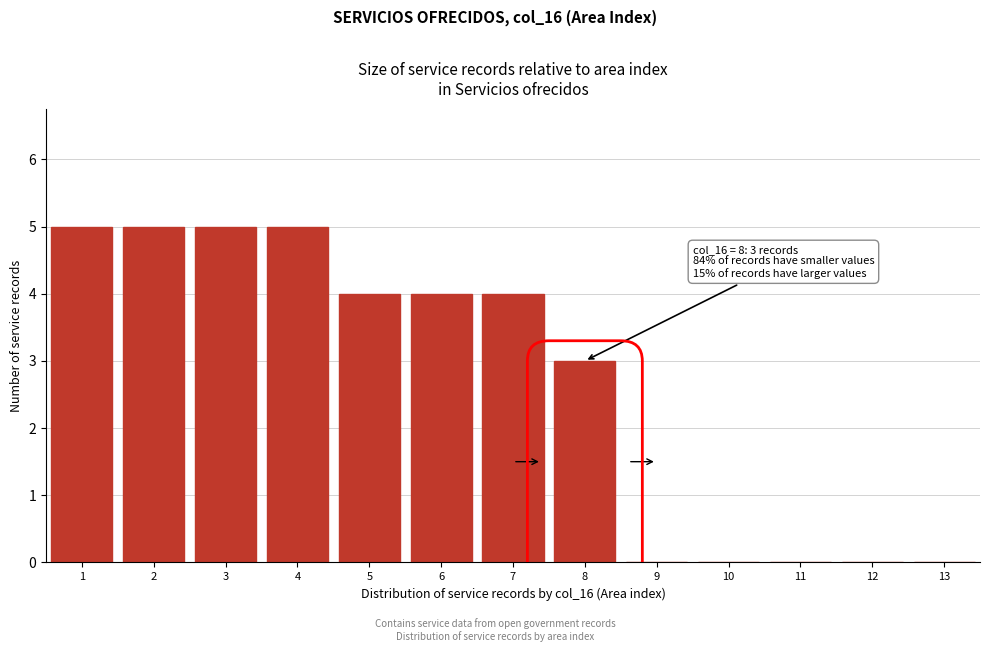

Reading left to right, transcribe all the data shown in this chart.

1=5	2=5	3=5	4=5	5=4	6=4	7=4	8=3	9=0	10=0	11=0	12=0	13=0